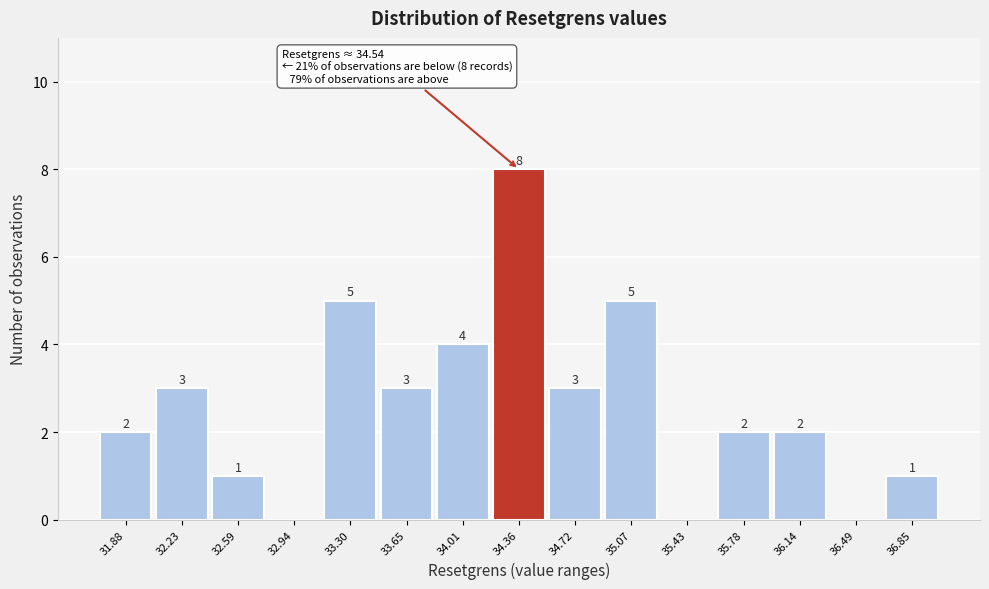

Reading left to right, what are all the values shown in this chart?

31.88=2	32.23=3	32.59=1	32.94=0	33.30=5	33.65=3	34.01=4	34.36=8	34.72=3	35.07=5	35.43=0	35.78=2	36.14=2	36.49=0	36.85=1